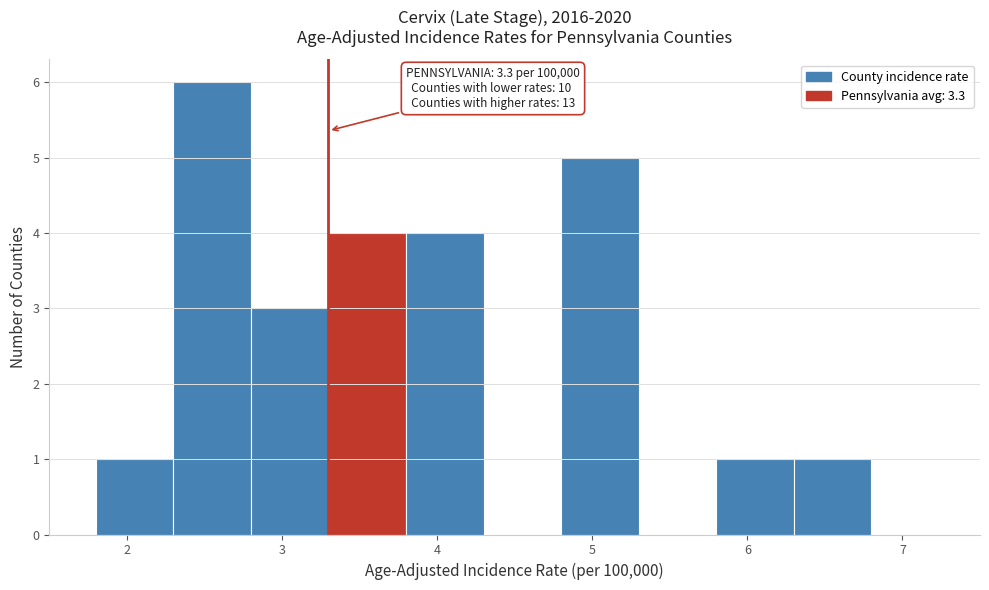

Which range on the x-axis has the tallest bar?

2.3 to 2.8